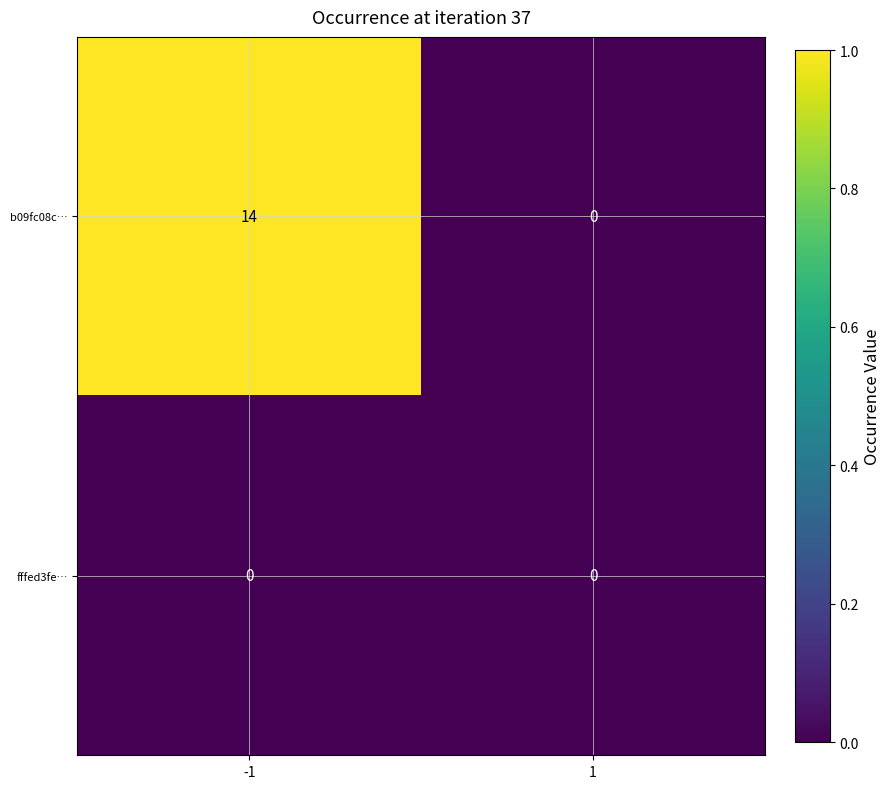

Between -1 and 1, which series saw the biggest shift?

b09fc08c…